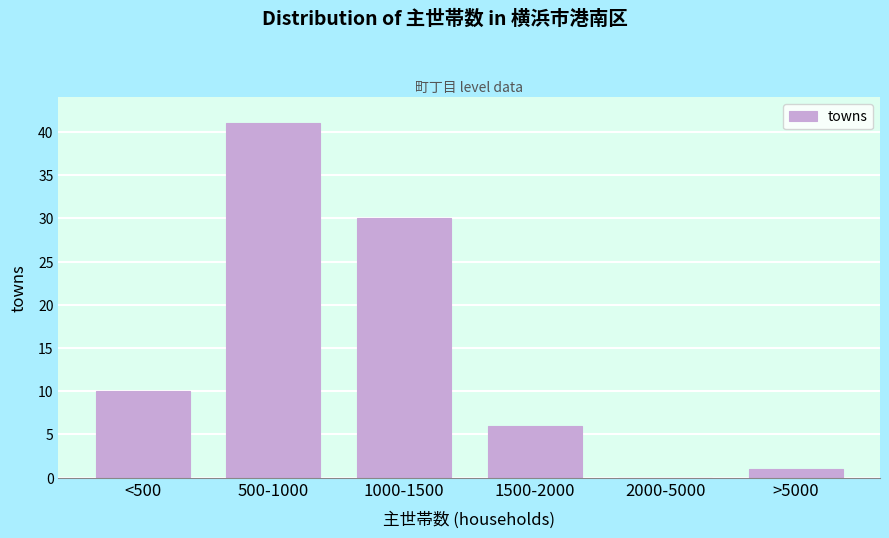

Reading left to right, what are all the values shown in this chart?

<500=10	500-1000=41	1000-1500=30	1500-2000=6	2000-5000=0	>5000=1